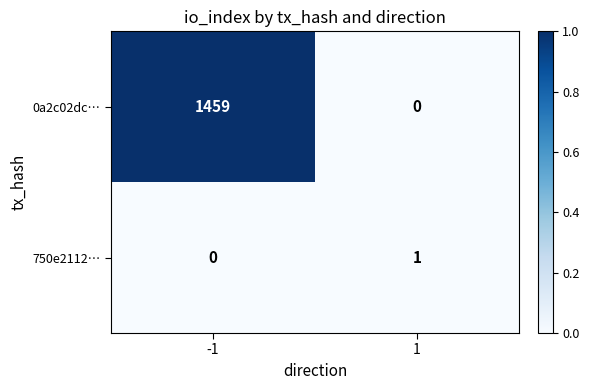

At -1, list the series in order from smallest to largest.

750e2112…, 0a2c02dc…